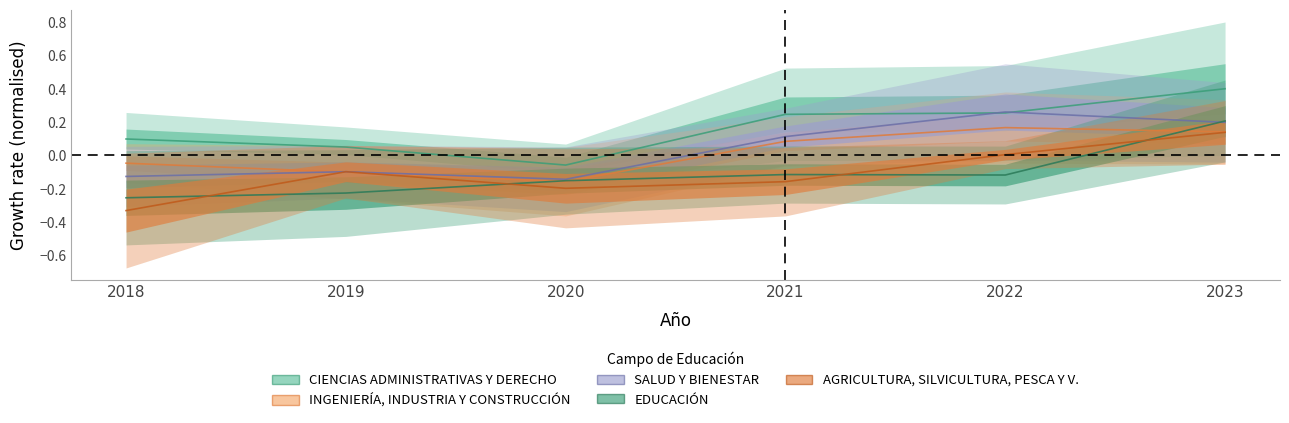

What is the minimum value for SALUD Y BIENESTAR?

-0.1